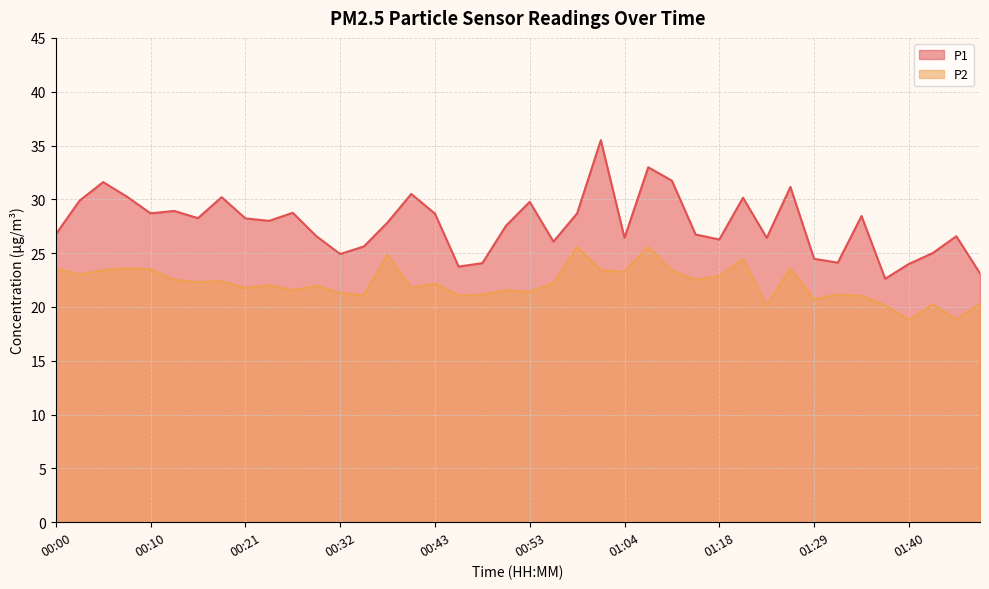

What is the spread (max minus min) of values at 00:29?

4.6